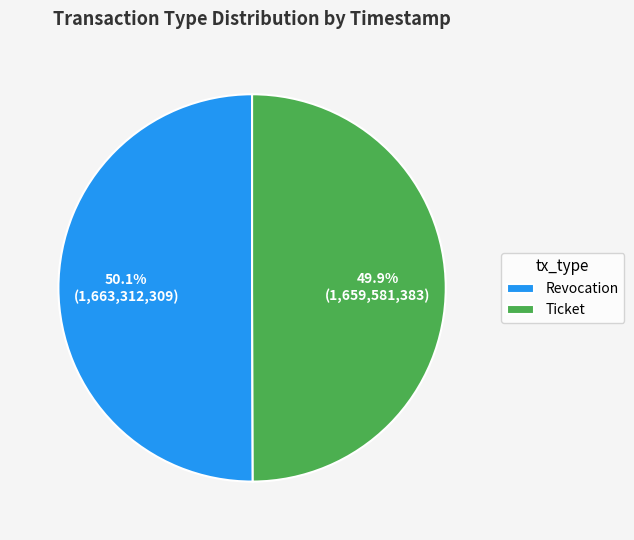

What is the ratio of the value at Ticket to the value at Revocation?

1.0